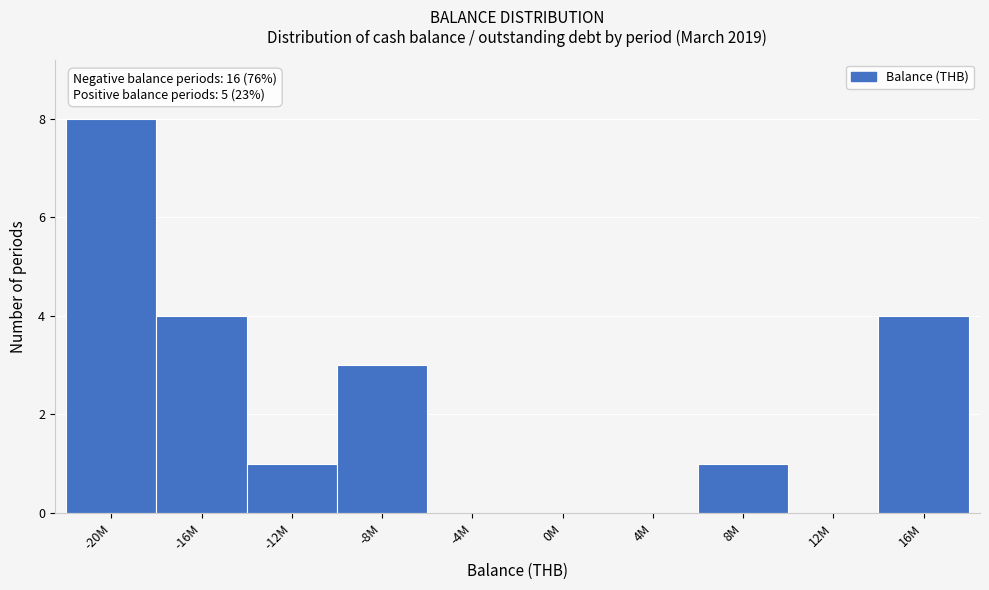

Reading left to right, extract all data points from this chart.

-20M=8	-16M=4	-12M=1	-8M=3	-4M=0	0M=0	4M=0	8M=1	12M=0	16M=4